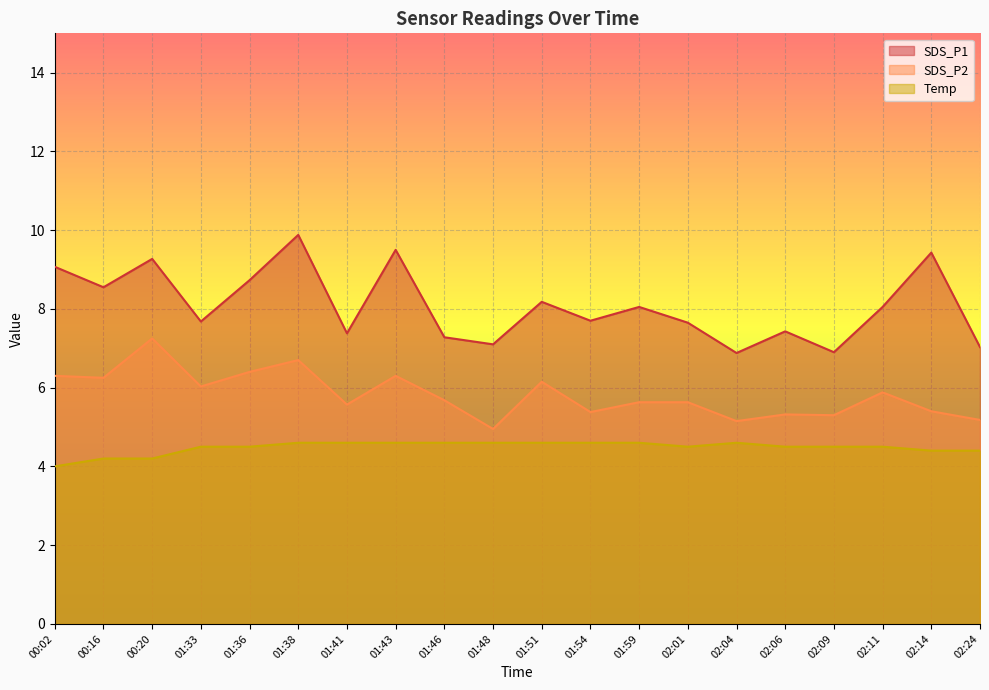

List the labels in order of SDS_P1 value, smallest first.

02:04, 02:09, 02:24, 01:48, 01:46, 01:41, 02:06, 02:01, 01:33, 01:54, 01:59, 02:11, 01:51, 00:16, 01:36, 00:02, 00:20, 02:14, 01:43, 01:38